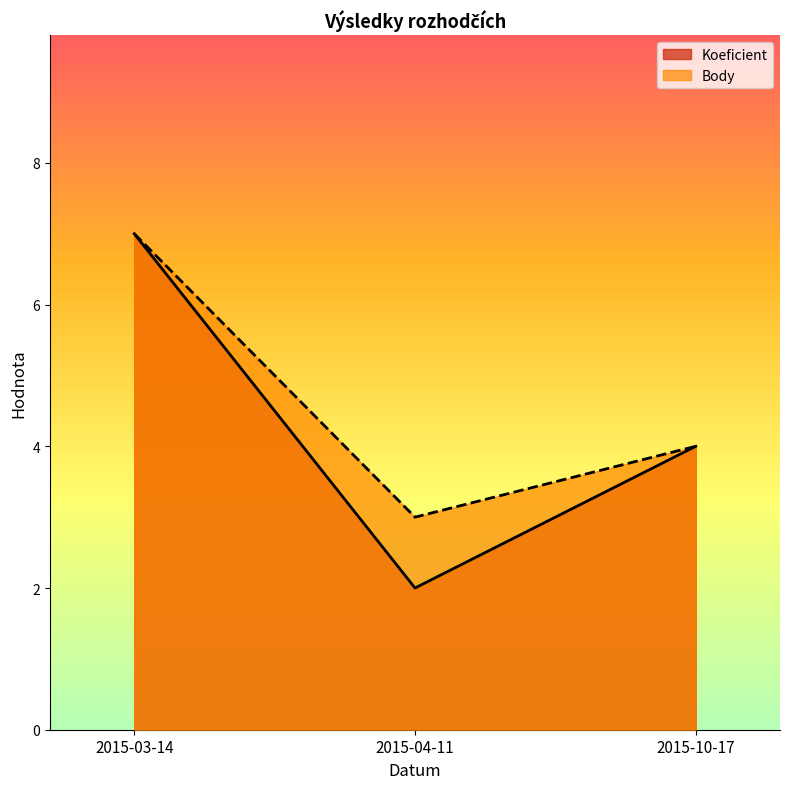

What is the value of the Body point at the 2nd from the left?

3